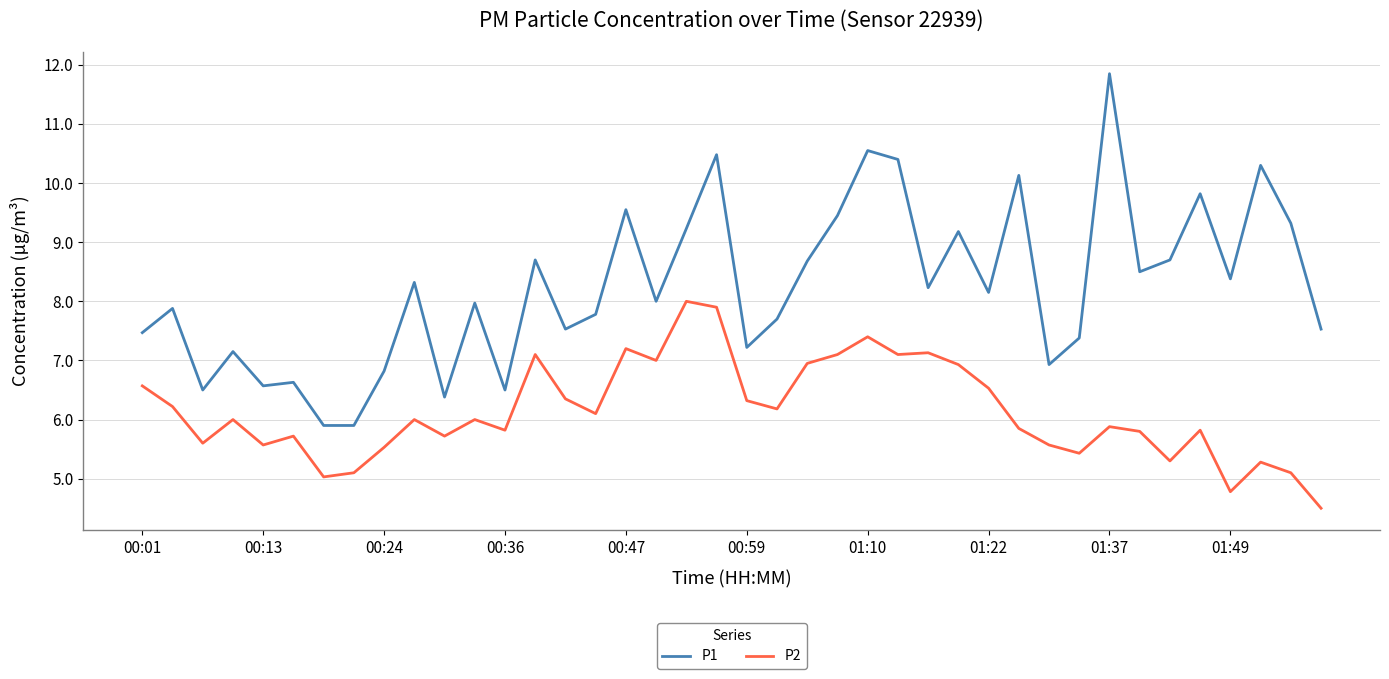

Rank the series by their average value, from highest to lowest.

P1, P2